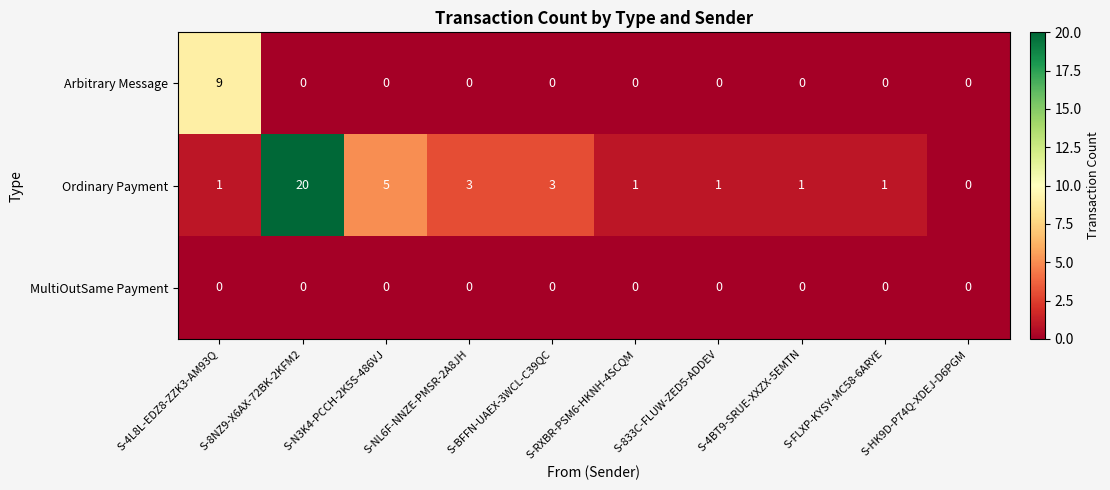

At how many categories does at least one series exceed 15?

1